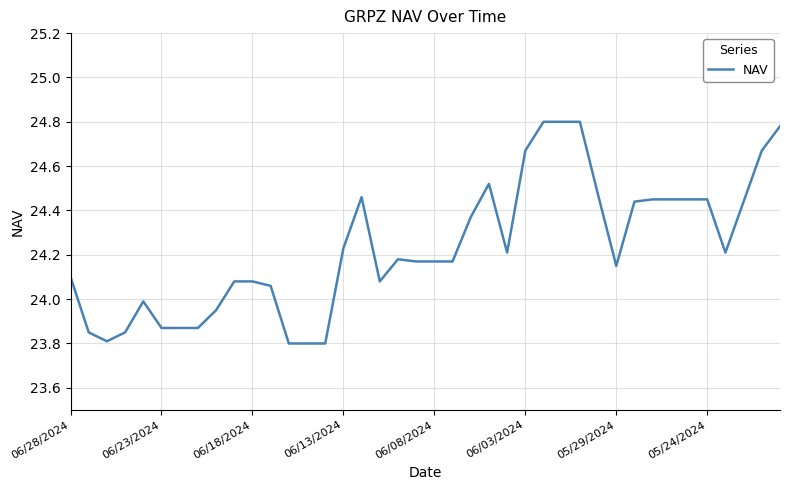

Does the chart display data point markers on the line(s)?

No